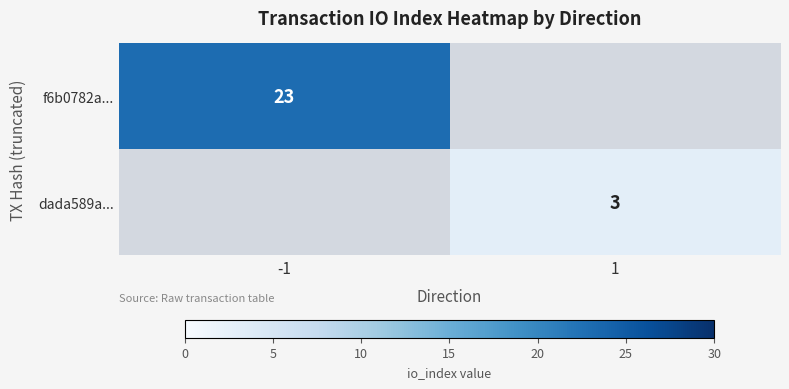

The f6b0782a... series shows 23 at -1. True or false?

True